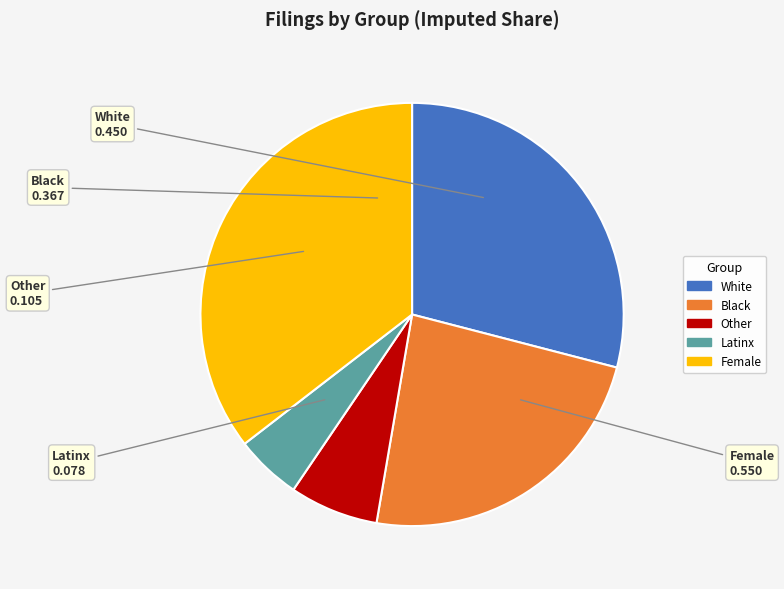

Rank the categories by value from lowest to highest.

Latinx, Other, Black, White, Female